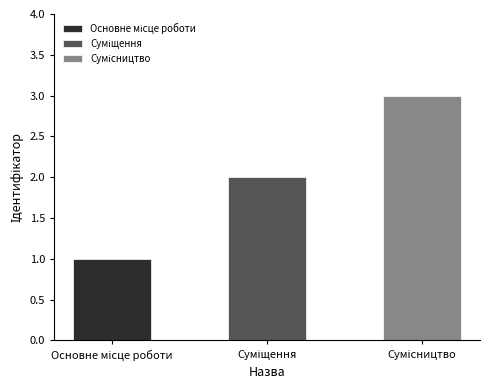

Reading left to right, transcribe all the data shown in this chart.

1	2	3